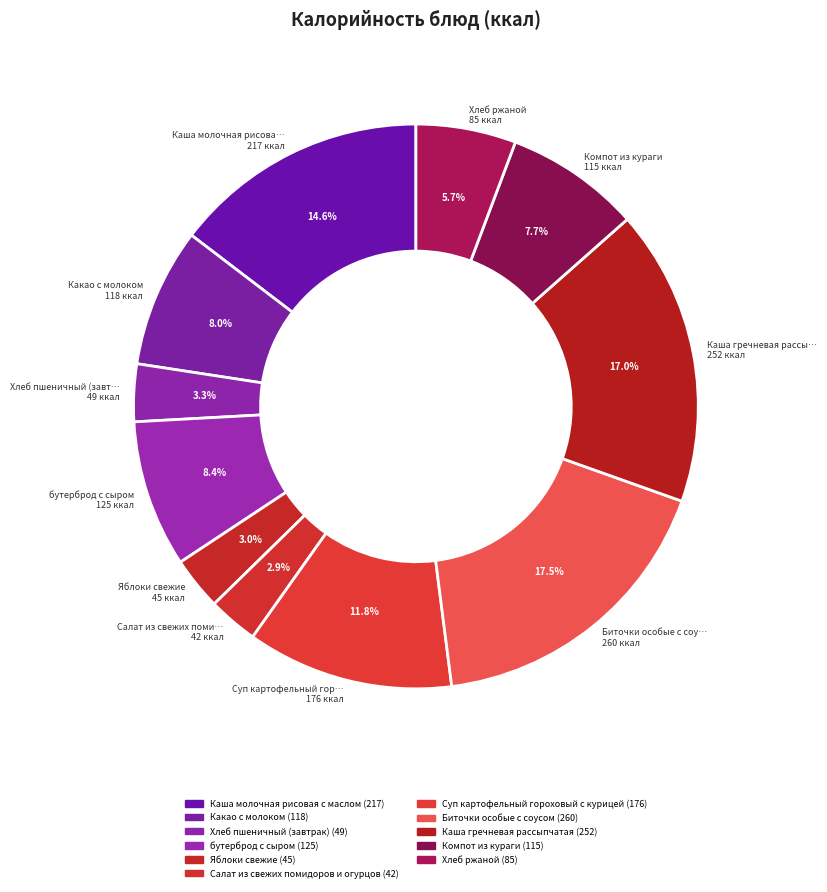

How many segments does this pie chart have?

11